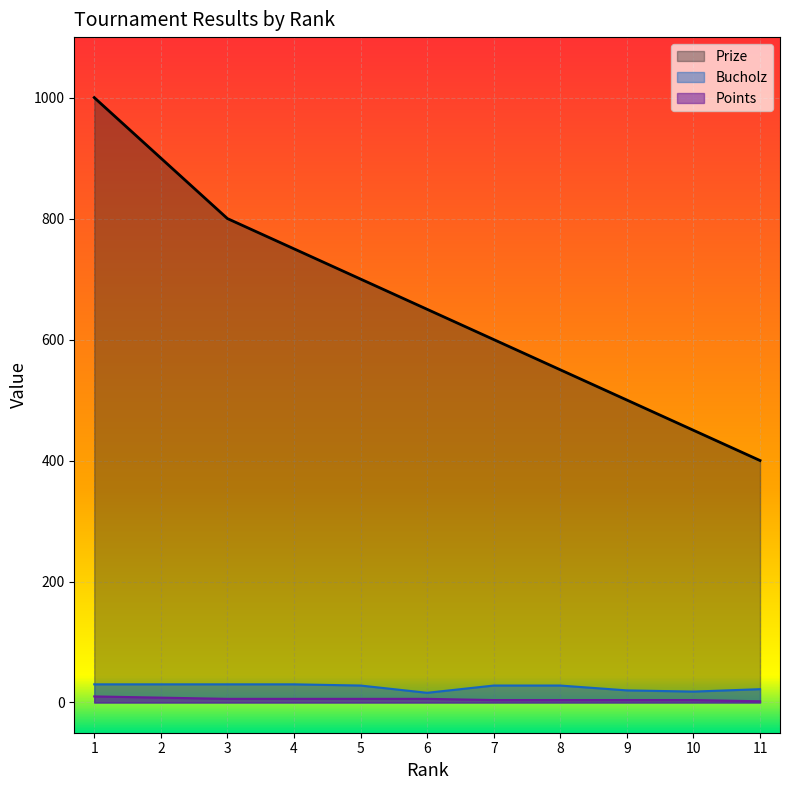

What is the difference between the Prize values at 7 and 6?

50